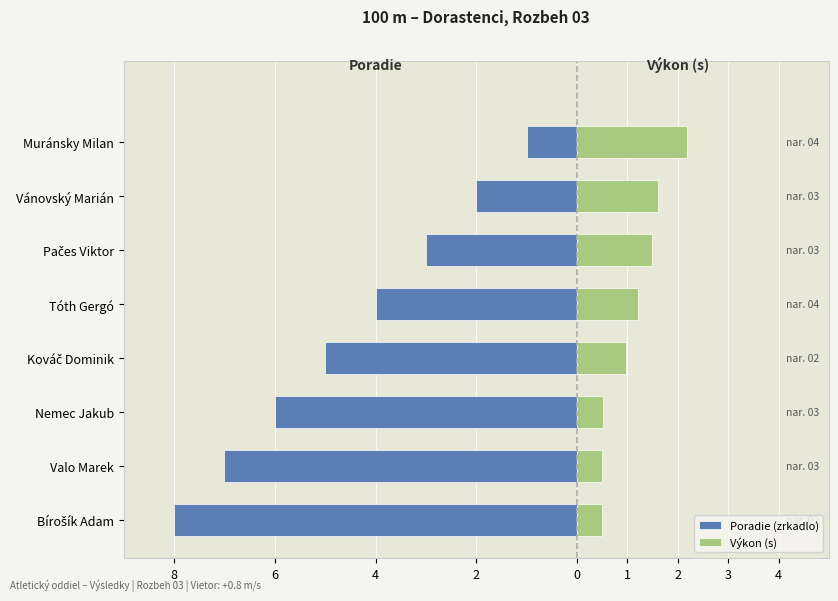

What is the value of the Výkon (s) bar at the 5th from the left?

1.2